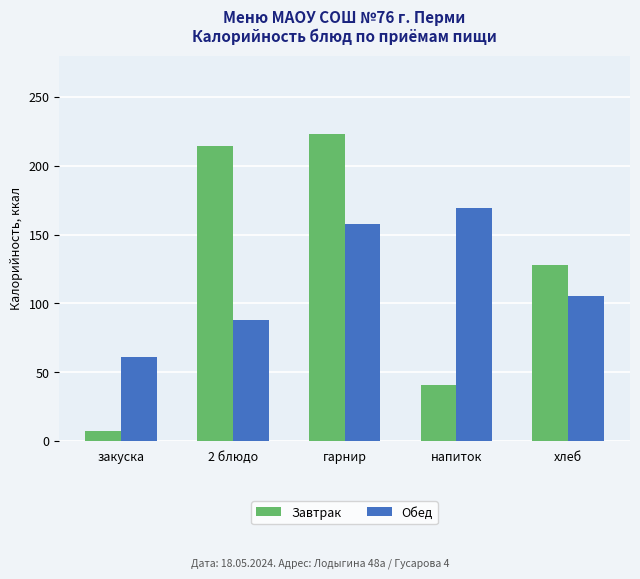

At which category is the sum across all series the highest?

гарнир